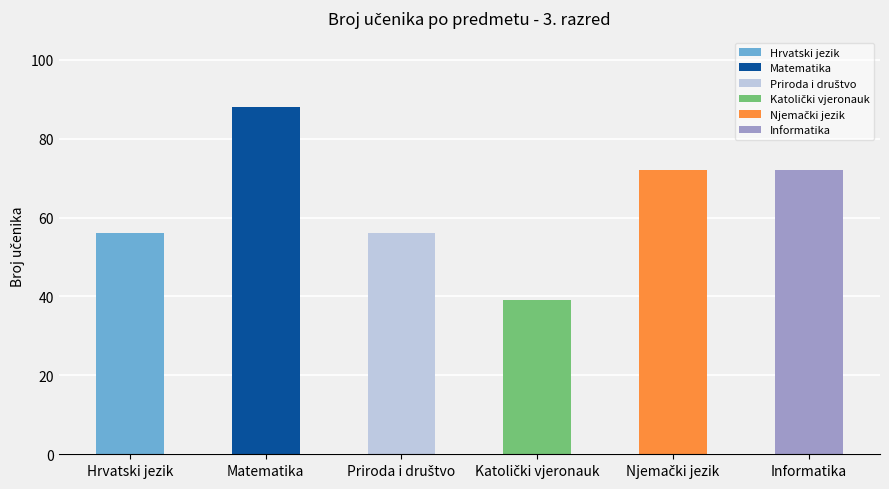

Reading right to left, transcribe all the data shown in this chart.

72	72	39	56	88	56